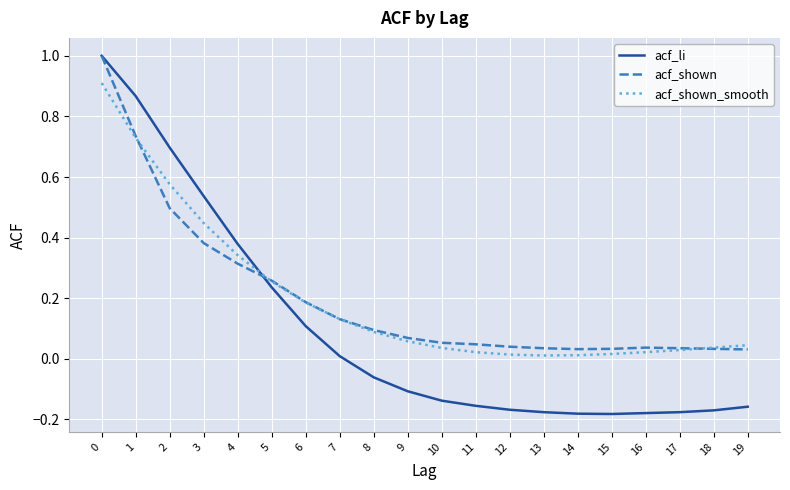

What is the maximum value for acf_shown?

1.0